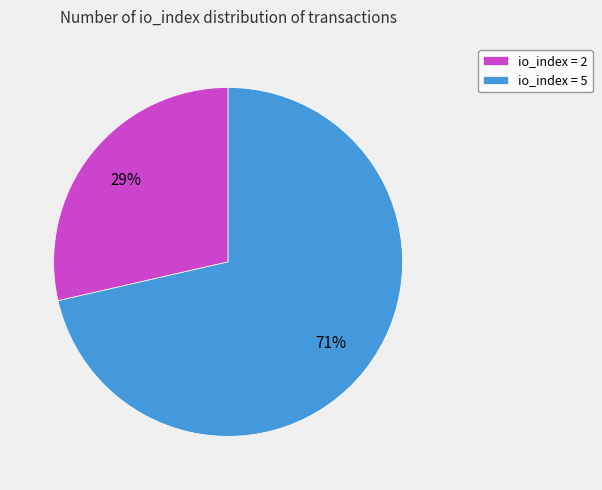

What percentage is the io_index = 5 slice, to the nearest percent?

71%